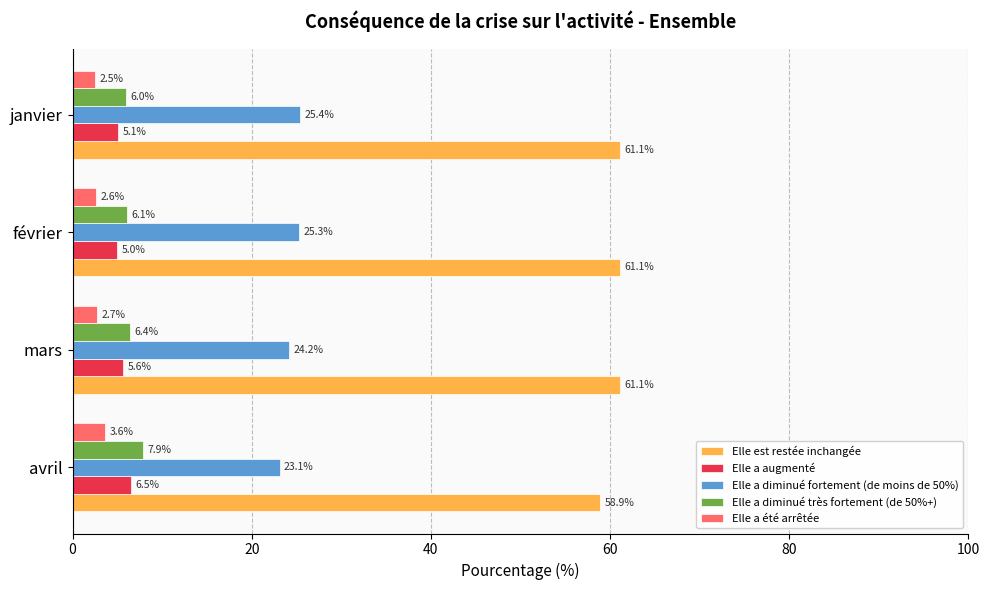

What is the difference between the Elle a diminué très fortement (de 50%+) values at mars and avril?

1.5